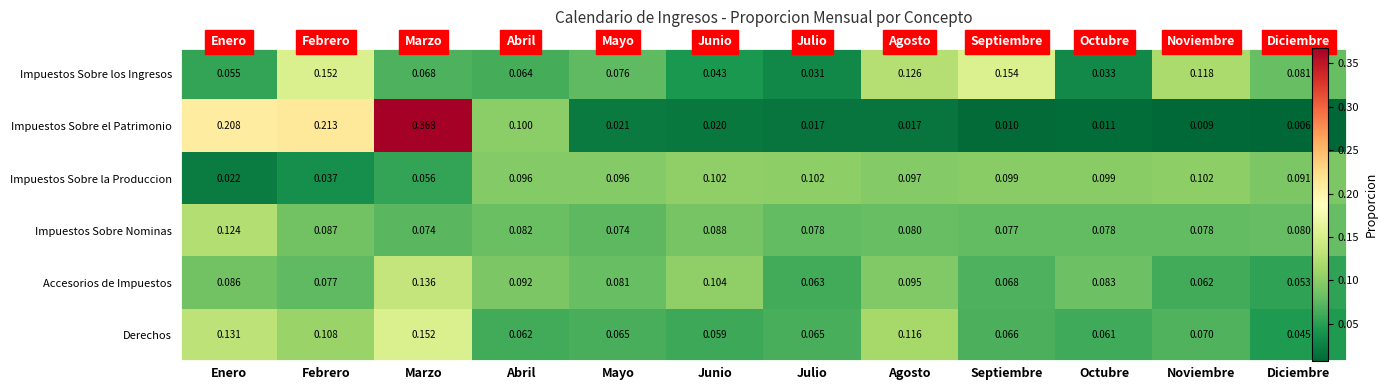

Between Octubre and Mayo, which is larger?

Mayo